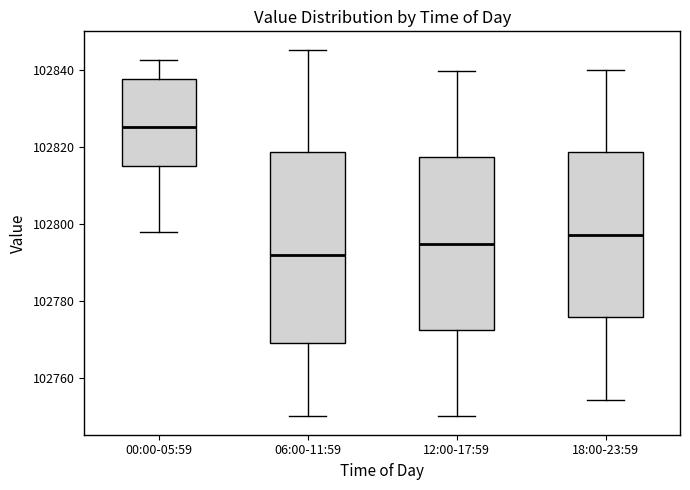

Which box has the highest median line?

00:00-05:59